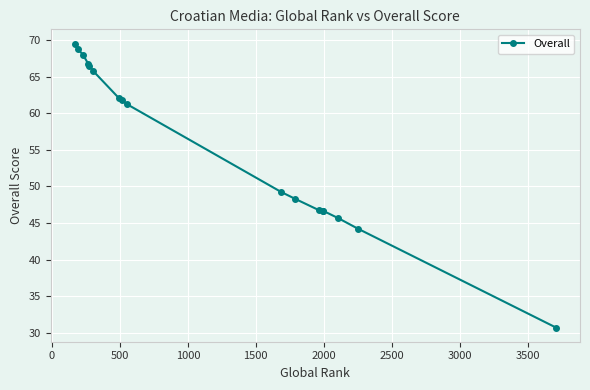

What is the value of the 11th point from the left?

48.3